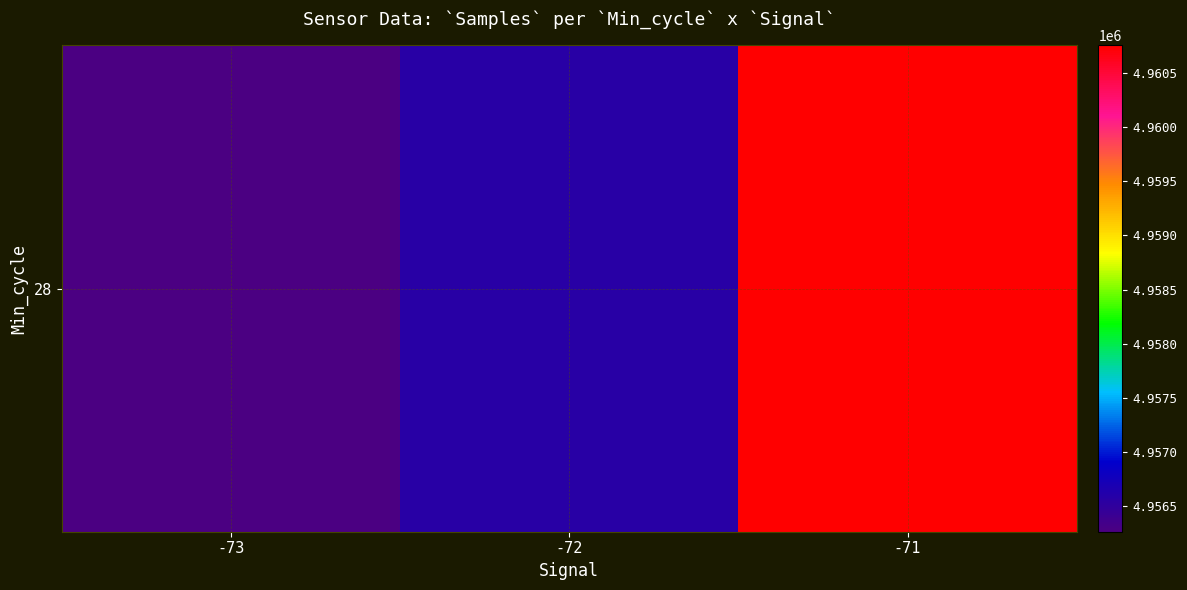

Rank the categories by value from lowest to highest.

-73, -72, -71